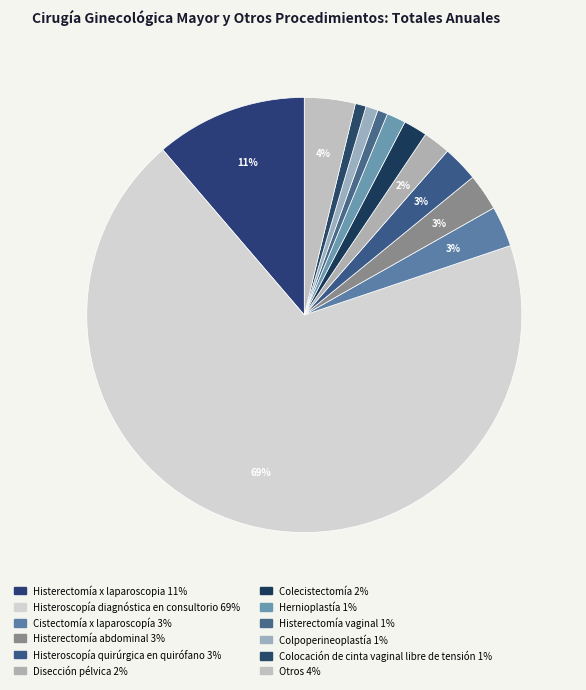

Which has a higher value, Histerectomía x laparoscopia or Disección pélvica?

Histerectomía x laparoscopia